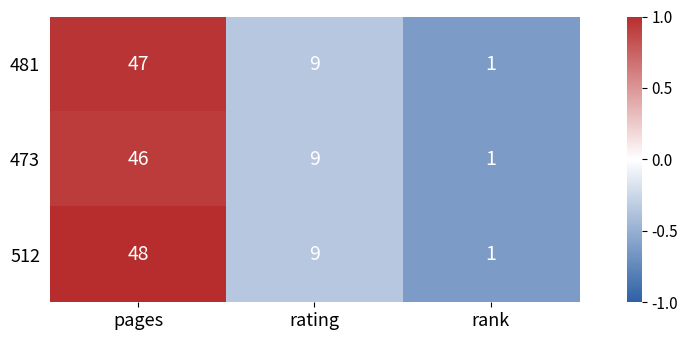

Where is 473 nearest to the value 23?

rating